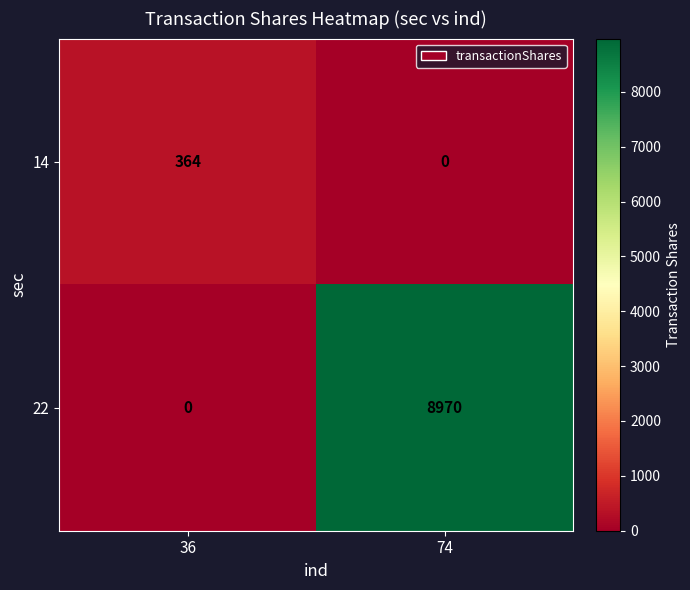

Which category has the lowest value in the 14 series?

74